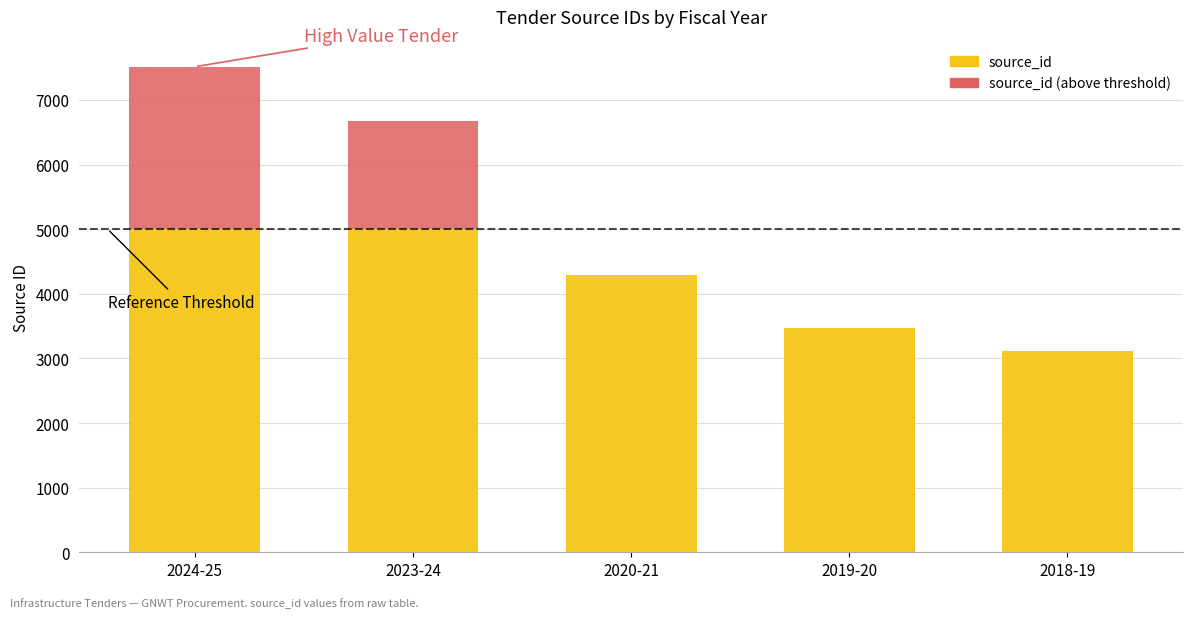

The chart shows a value of 6668 at 2023-24. True or false?

True